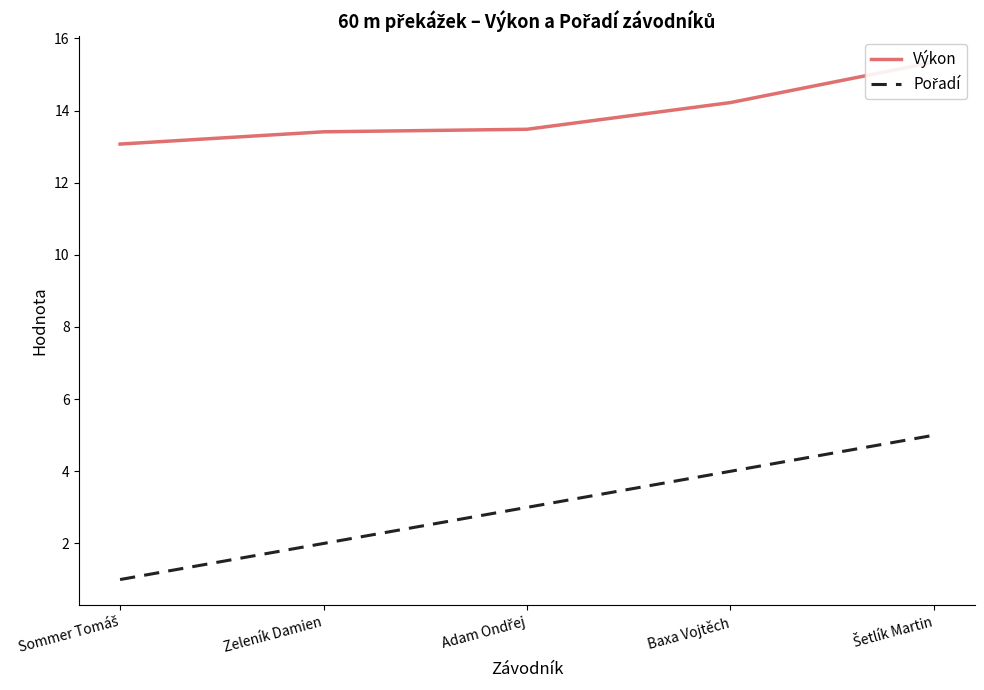

How many series are shown in this chart?

2